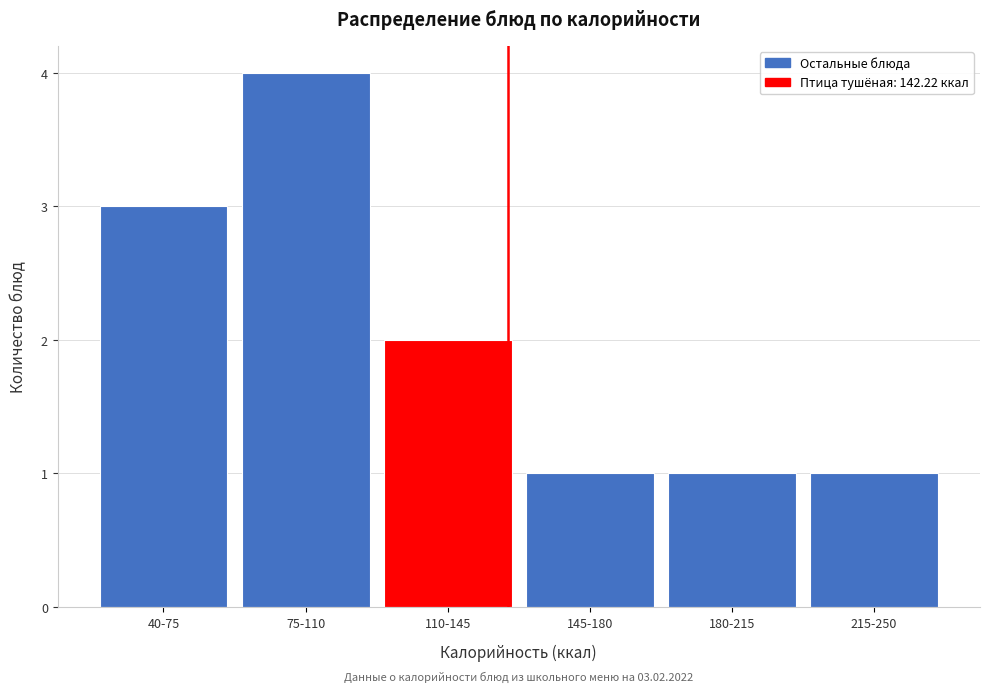

Reading left to right, list all the values displayed in this chart.

40-75=3	75-110=4	110-145=2	145-180=1	180-215=1	215-250=1